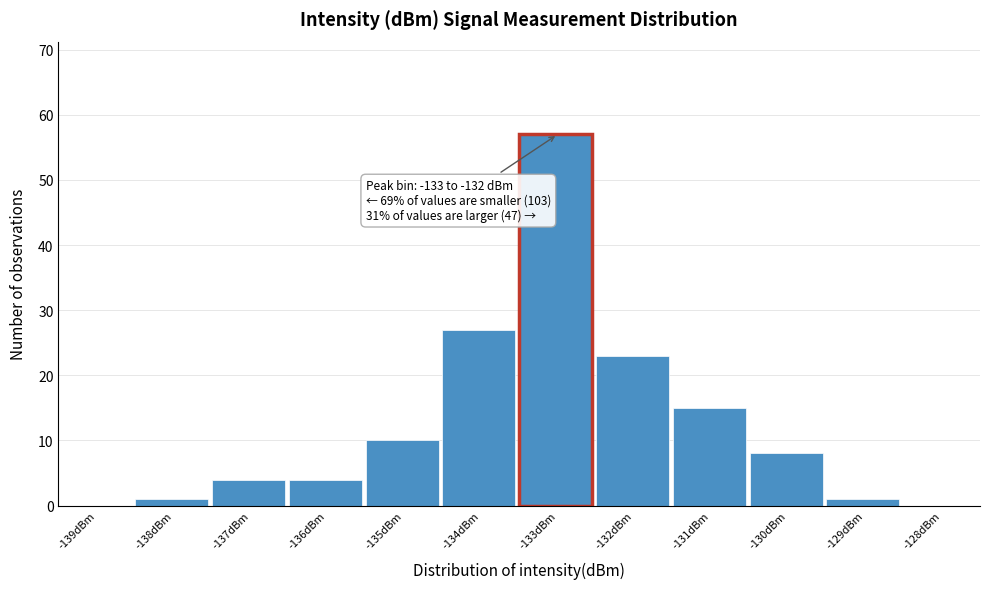

Reading left to right, transcribe all the data shown in this chart.

-139dBm=0	-138dBm=1	-137dBm=4	-136dBm=4	-135dBm=10	-134dBm=27	-133dBm=57	-132dBm=23	-131dBm=15	-130dBm=8	-129dBm=1	-128dBm=0